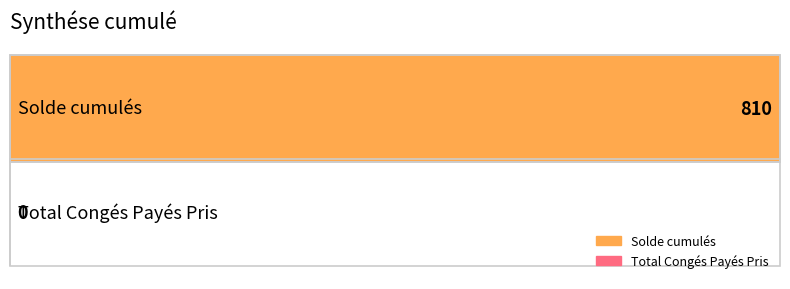

Between Total Congés Payés Pris and Solde cumulés, which is larger?

Solde cumulés